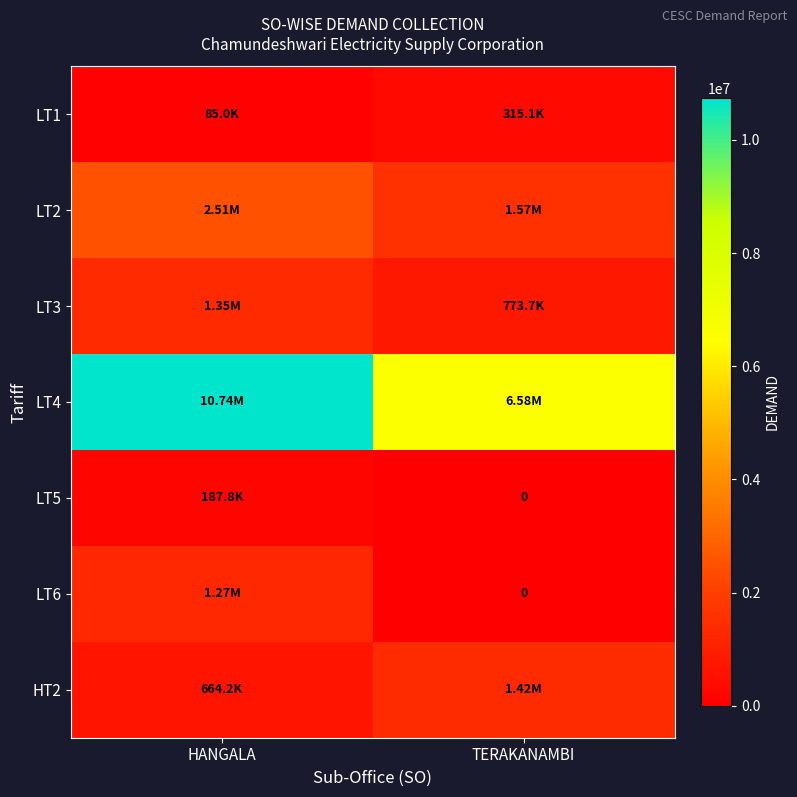

Which label corresponds to the smallest value in the chart?

TERAKANAMBI